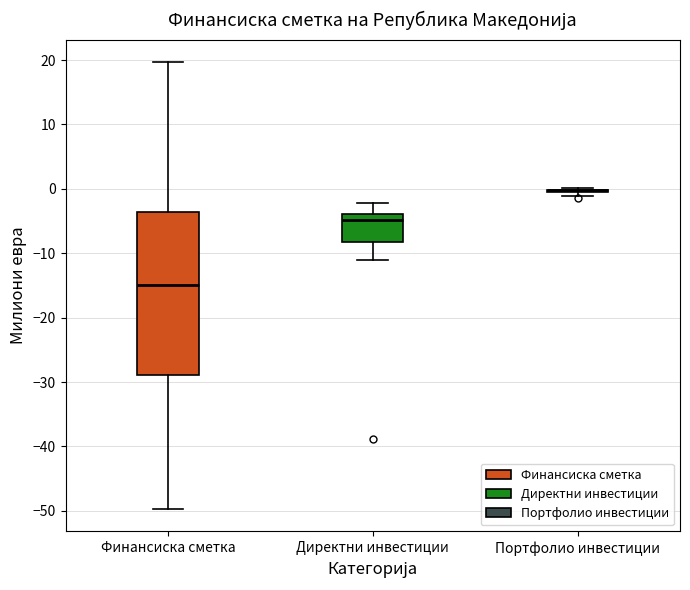

Where is the upper edge of the box for Финансиска сметка on the y-axis? The values are not printed on the chart, so give them approximately, as read against the axis.

-4